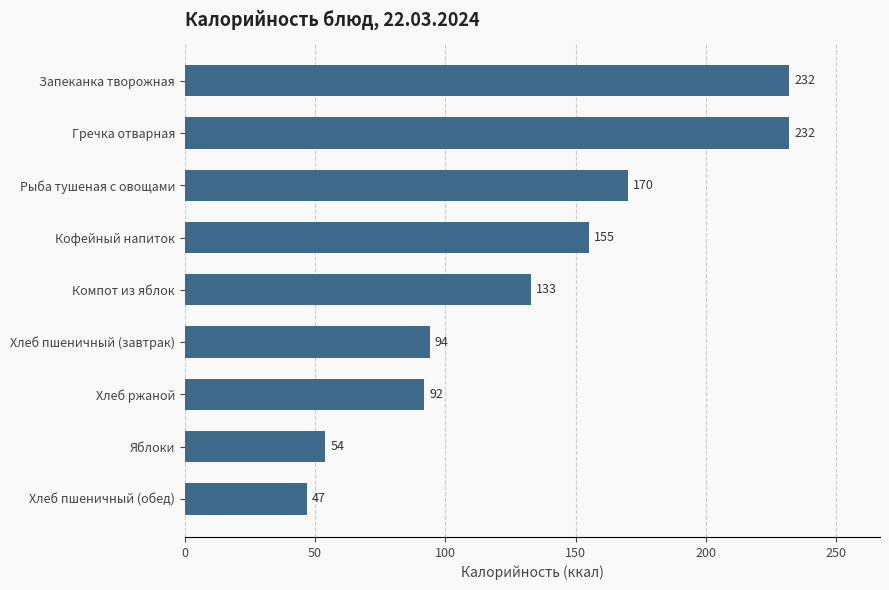

True or false: the data shows 231.9 at Гречка отварная.

True